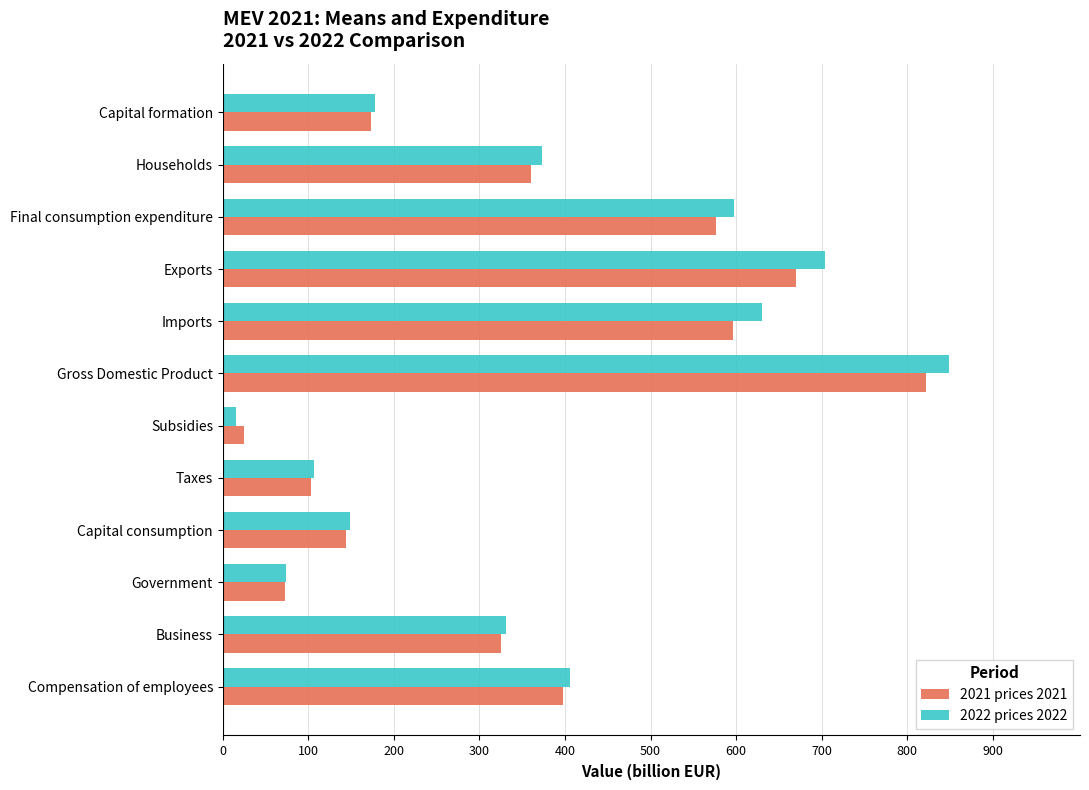

What is the average value of the 2022 prices 2022 series?

367.8